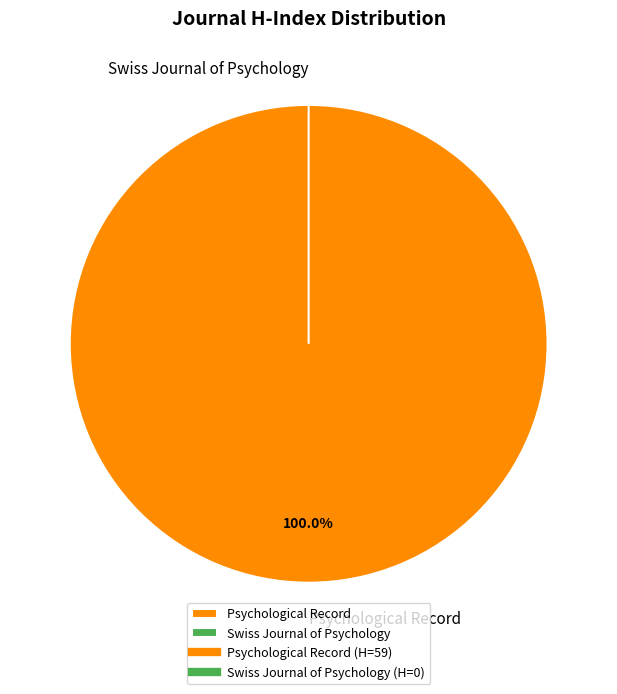

What is the majority slice?

Psychological Record